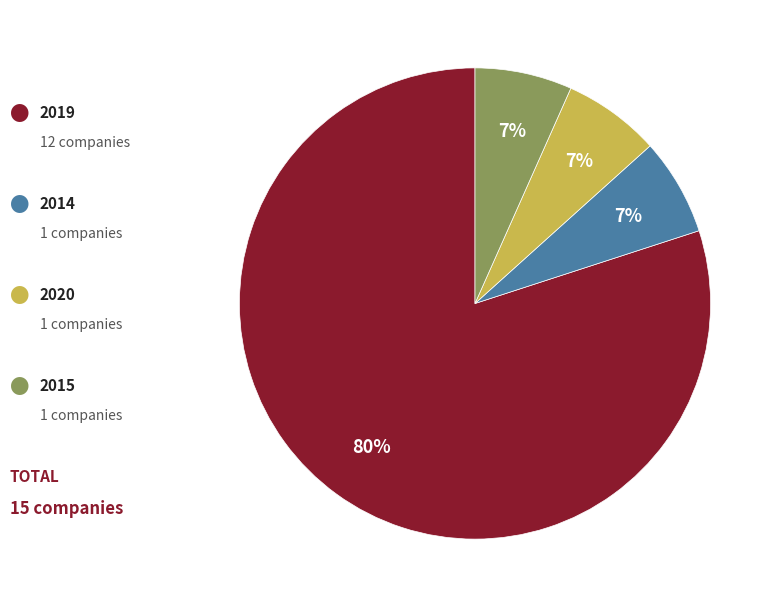

Is there a majority slice in this chart?

Yes